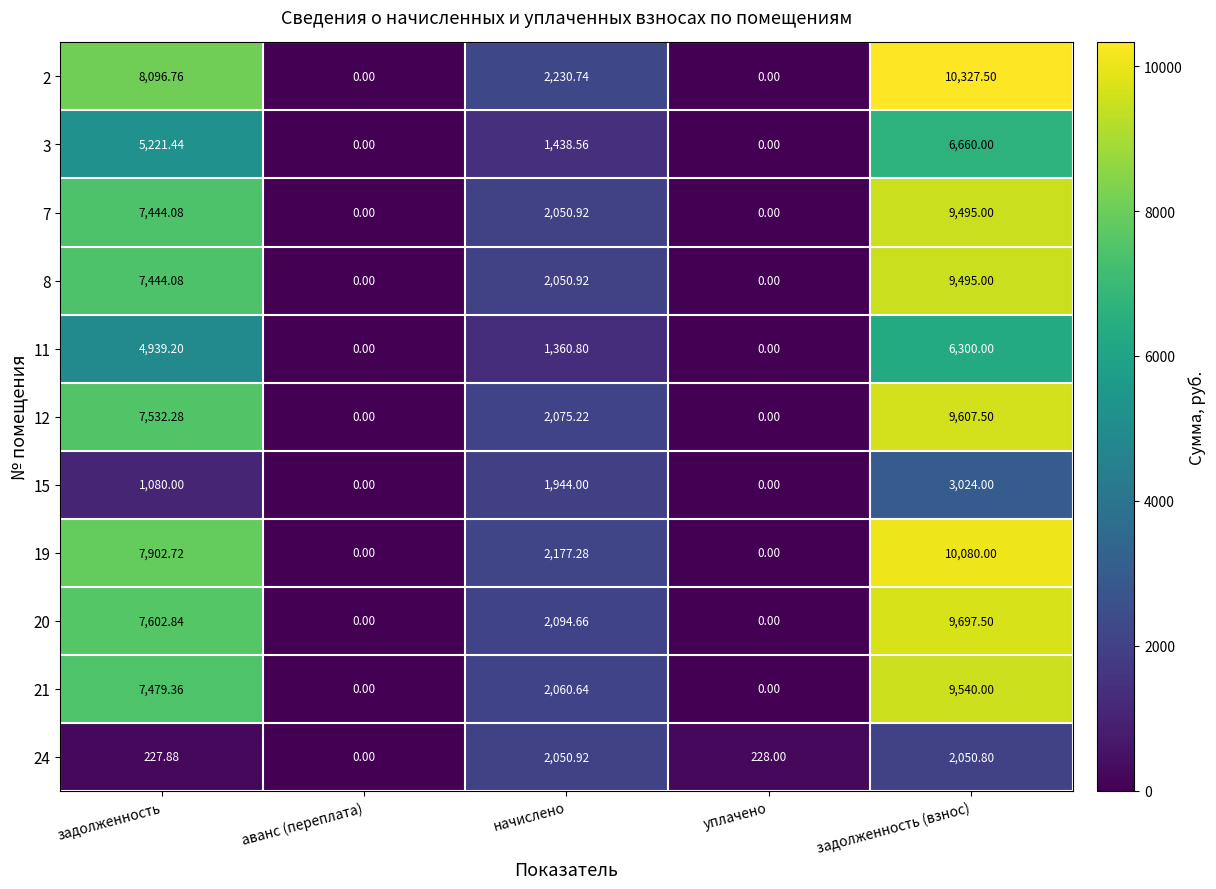

At how many categories does at least one series exceed 2445?

2